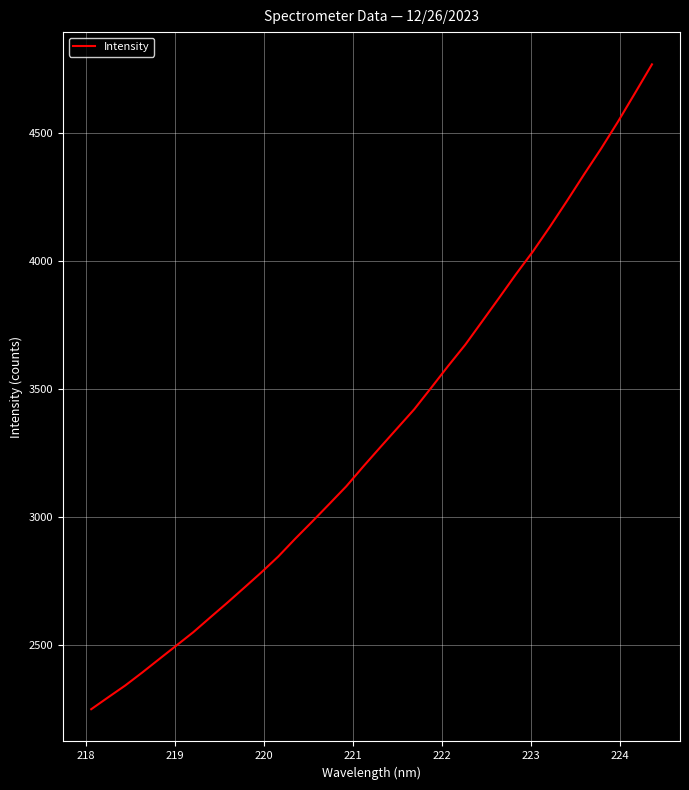

What is the maximum value shown in the chart?

4768.1